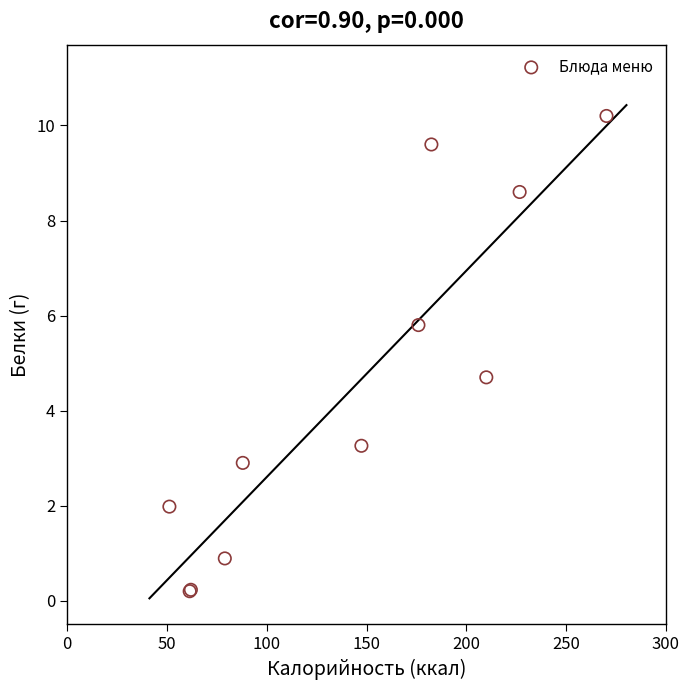

What Y value in the scatter plot is closest to 5?

4.7